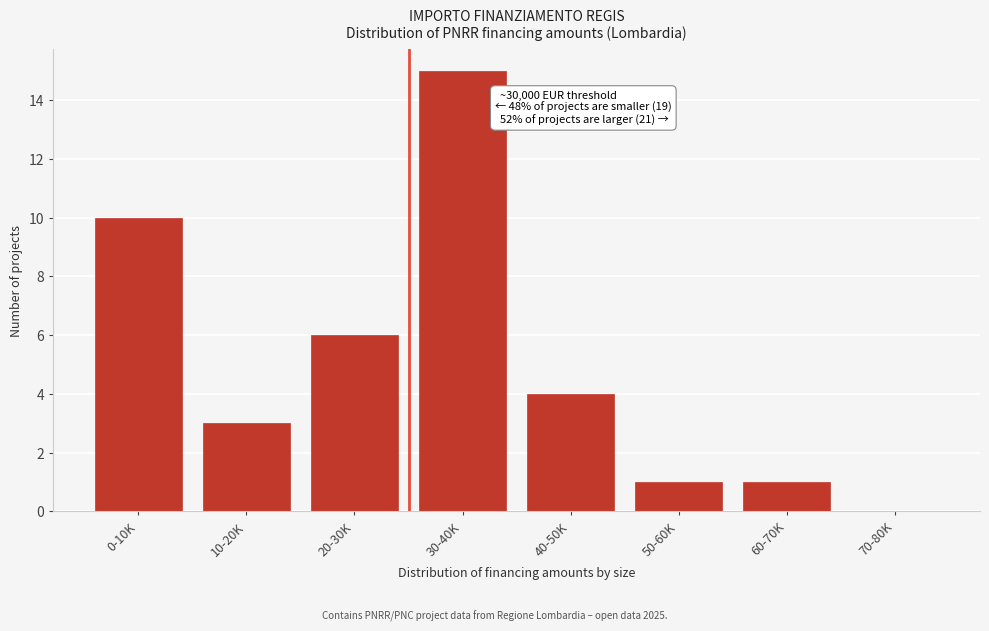

Reading right to left, transcribe all the data shown in this chart.

70-80K=0	60-70K=1	50-60K=1	40-50K=4	30-40K=15	20-30K=6	10-20K=3	0-10K=10